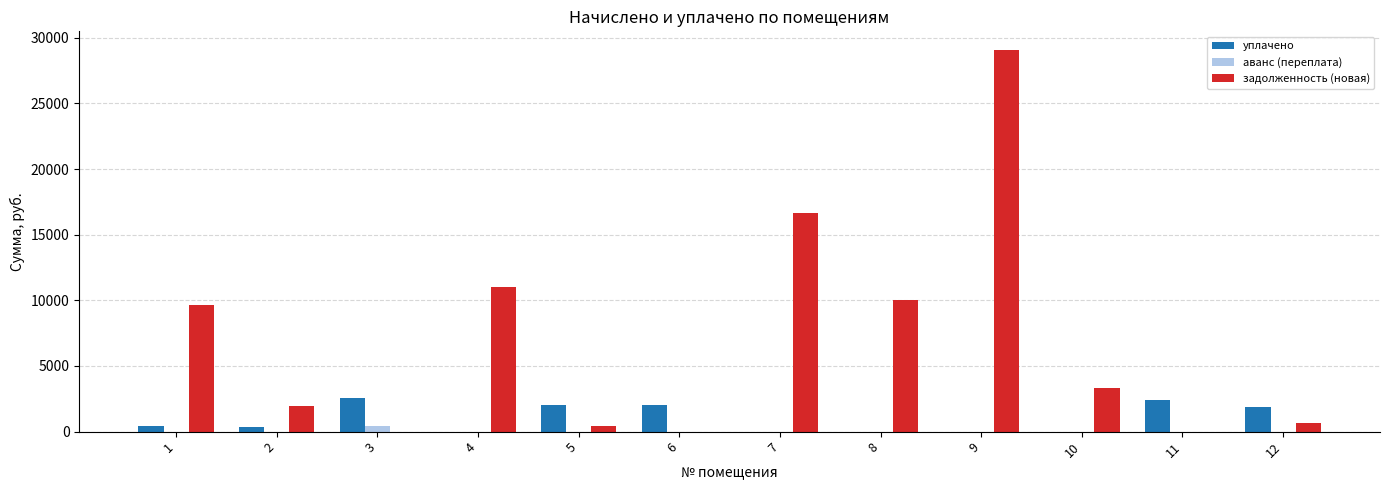

How many groups of bars are there?

12